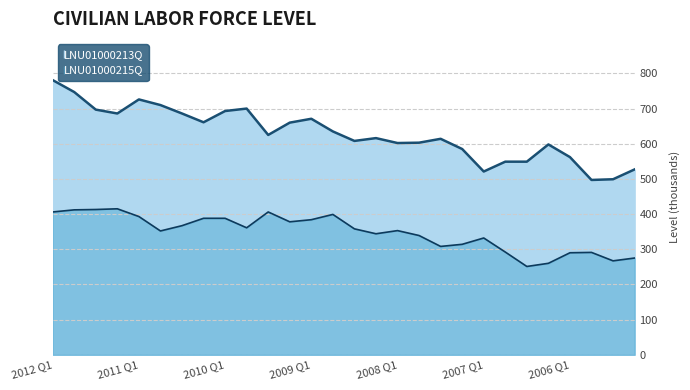

Reading right to left, list all the values displayed in this chart.

LNU01000213Q: 527	499	497	562	598	549	549	521	585	614	603	602	616	608	635	671	660	625	700	693	661	686	710	726	686	697	747	781
LNU01000215Q: 275	267	291	290	260	251	292	332	314	308	339	353	344	358	399	384	378	406	361	388	388	367	352	393	415	413	412	406